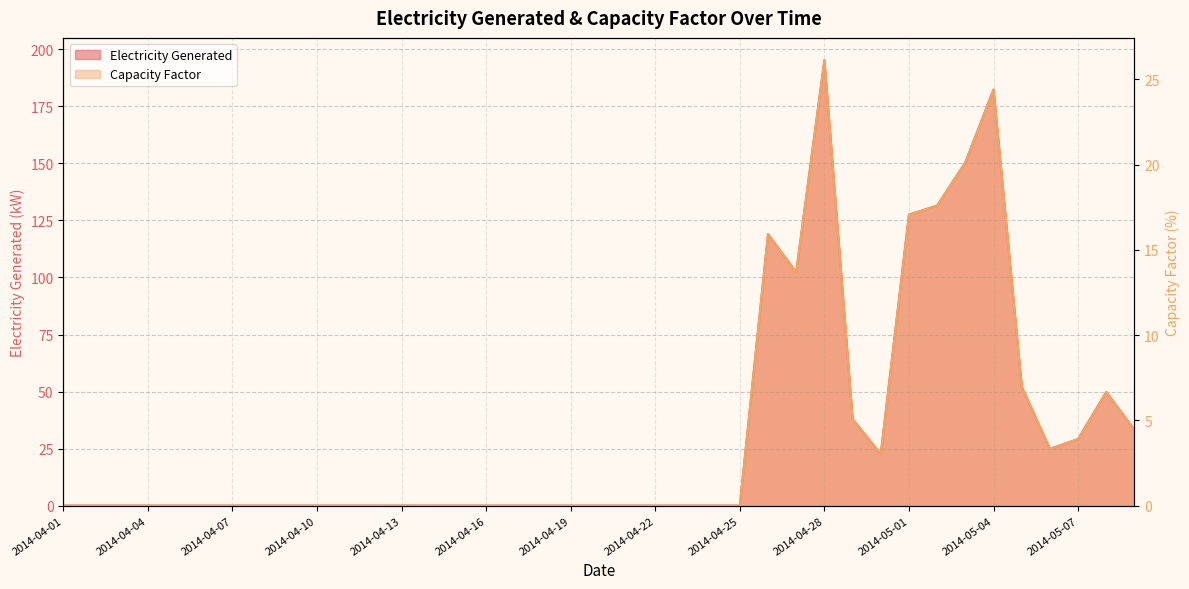

True or false: Capacity Factor and Electricity Generated intersect in this chart.

False